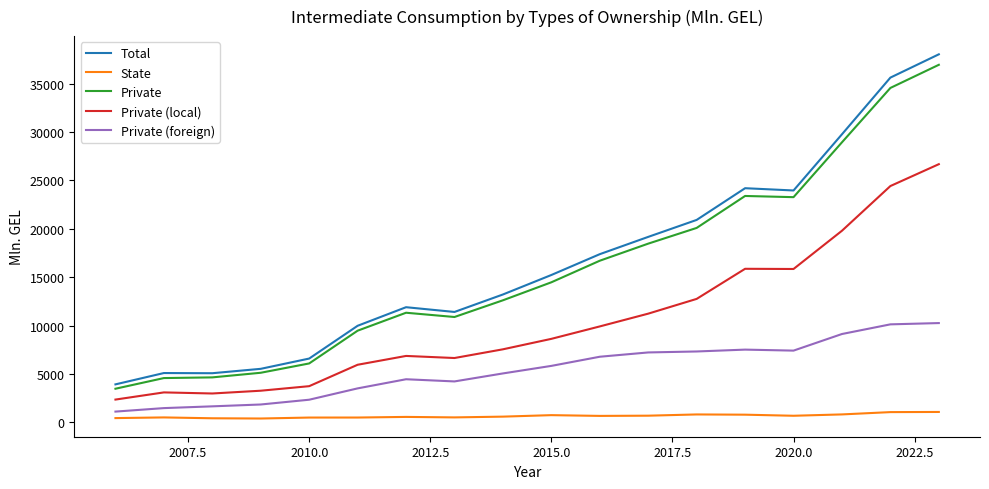

What is the maximum value for State?

1083.3